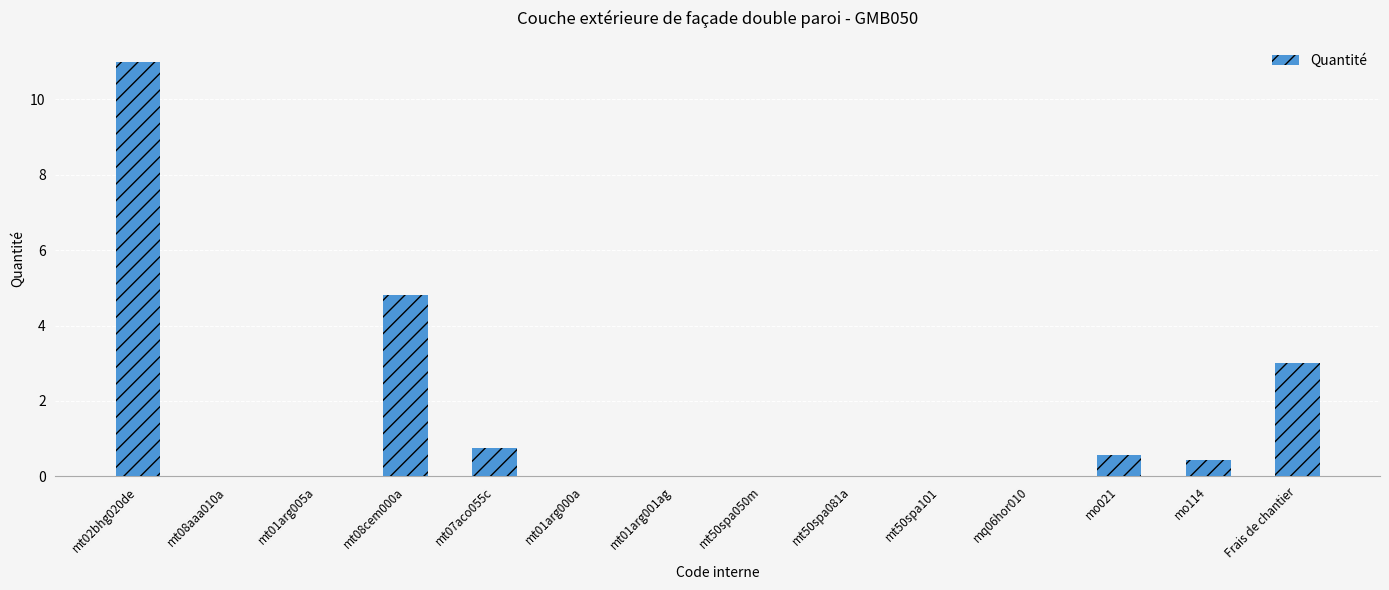

What is the greatest value displayed?

11.0